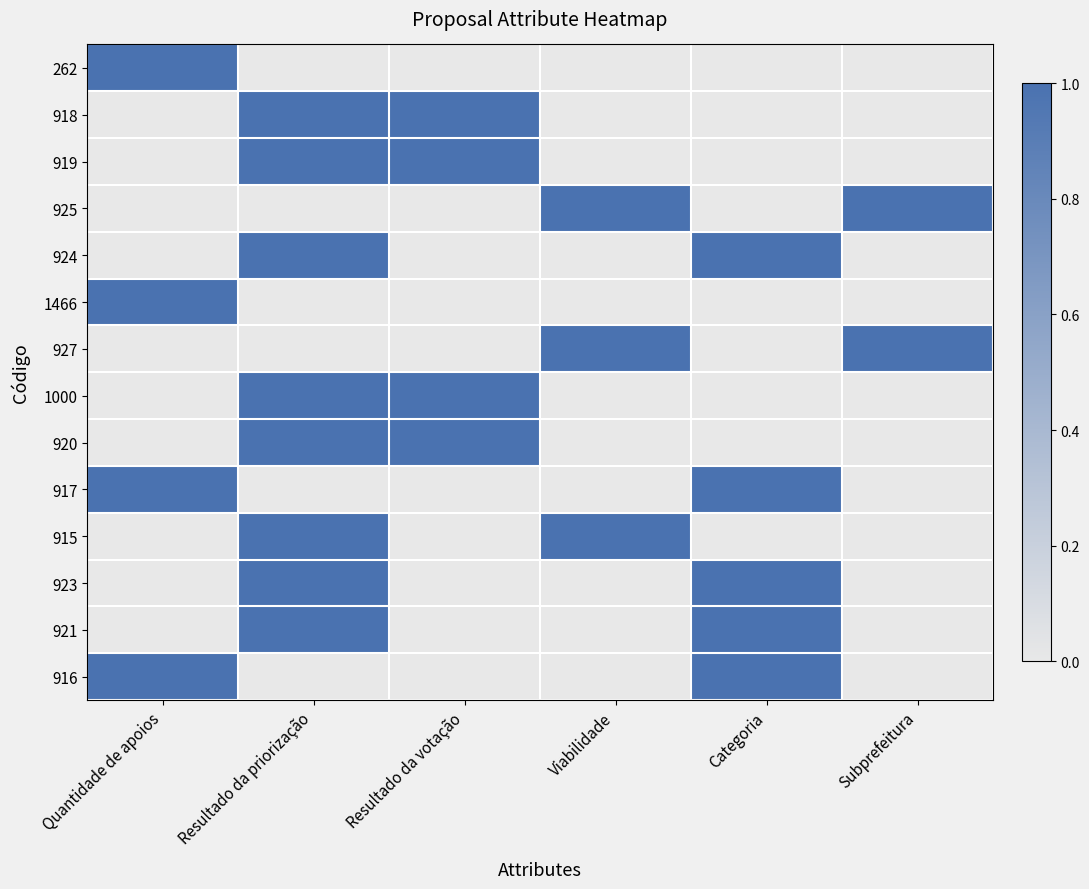

Which series has the largest total across all categories?

918